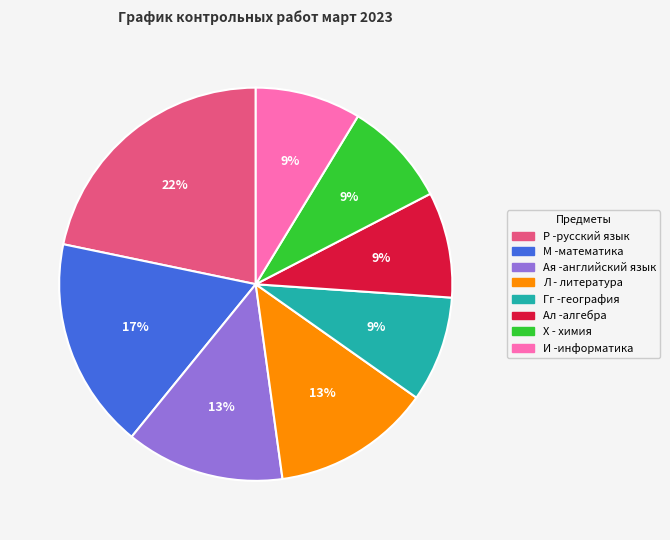

How many segments does this pie chart have?

8